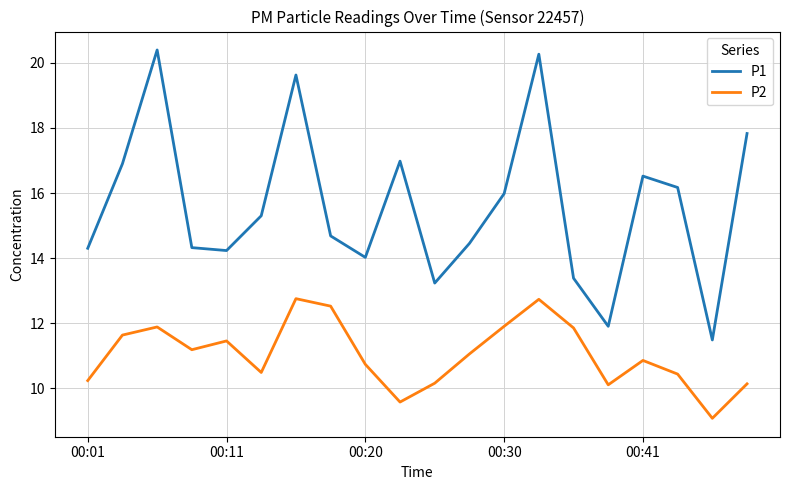

What is the maximum value shown in the chart?

20.4